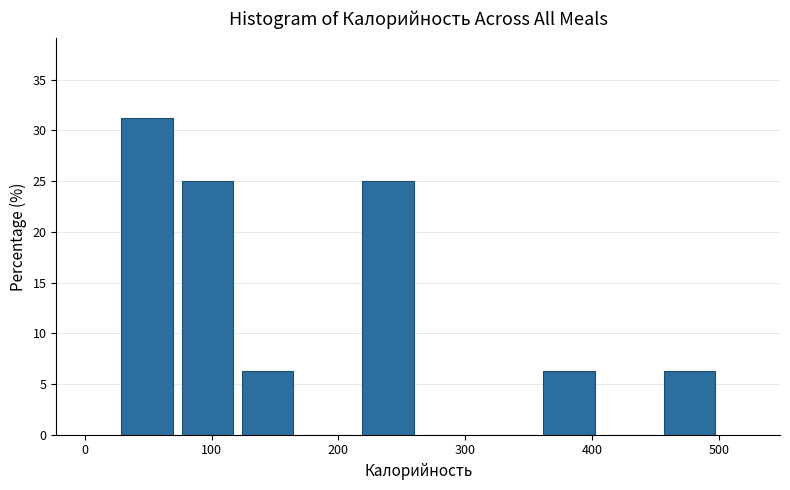

Reading left to right, list every bar in this chart as the range it spans on the x-axis followed by its height. Neither the bar edges nor the heights are printed on the chart, so give them approximately, as read against the axes.

30 to 70: 31.5
70 to 120: 25.0
120 to 170: 6.5
170 to 220: 0
220 to 260: 25.0
260 to 310: 0
310 to 360: 0
360 to 410: 6.5
410 to 450: 0
450 to 500: 6.5